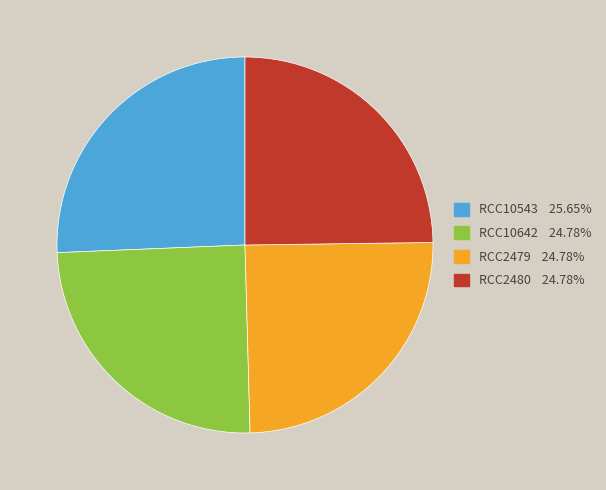

Does any single category account for the majority?

No